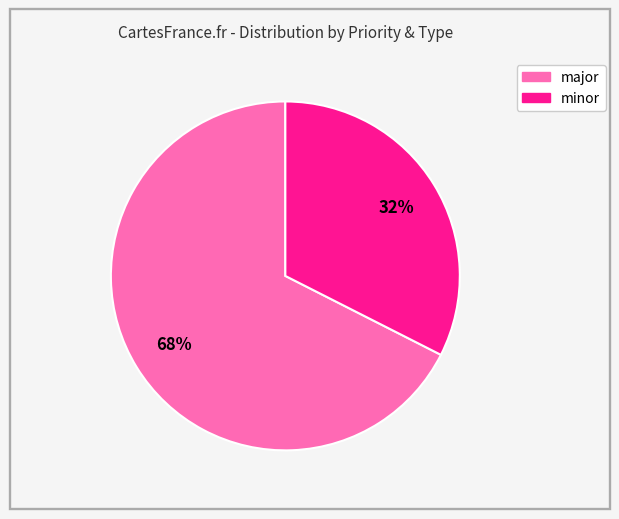

How many segments does this pie chart have?

2